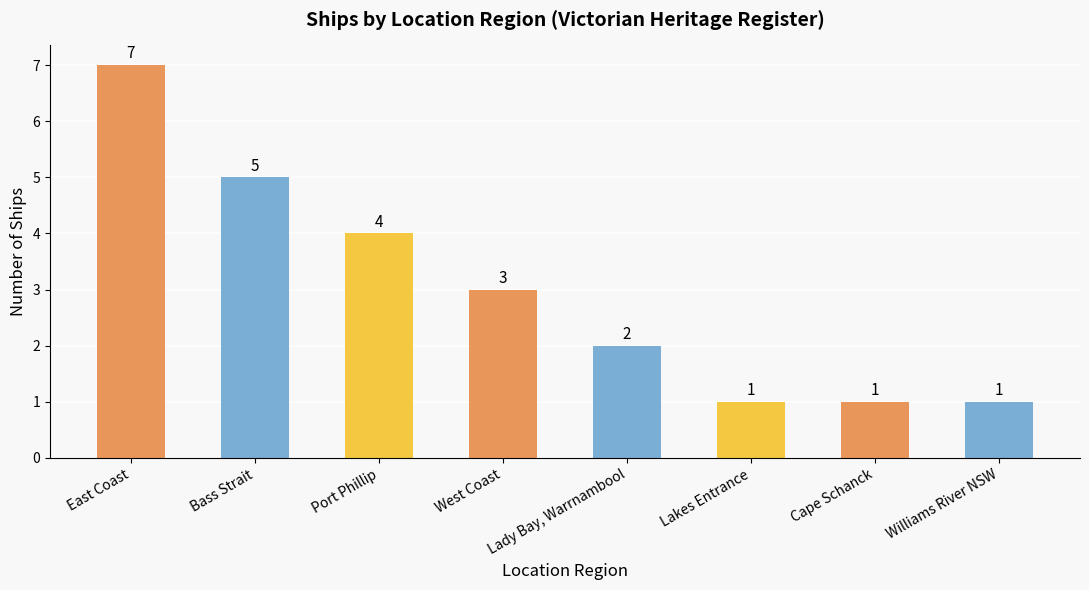

How many data points does each series have?

8